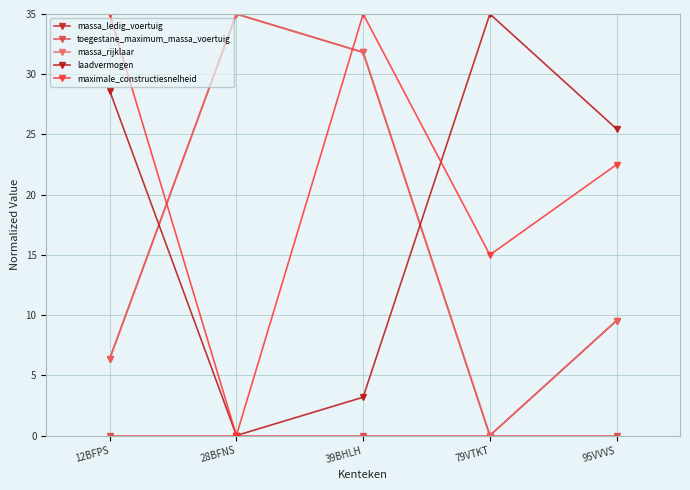

The value of maximale_constructiesnelheid at 95VVVS is 22.5. True or false?

True